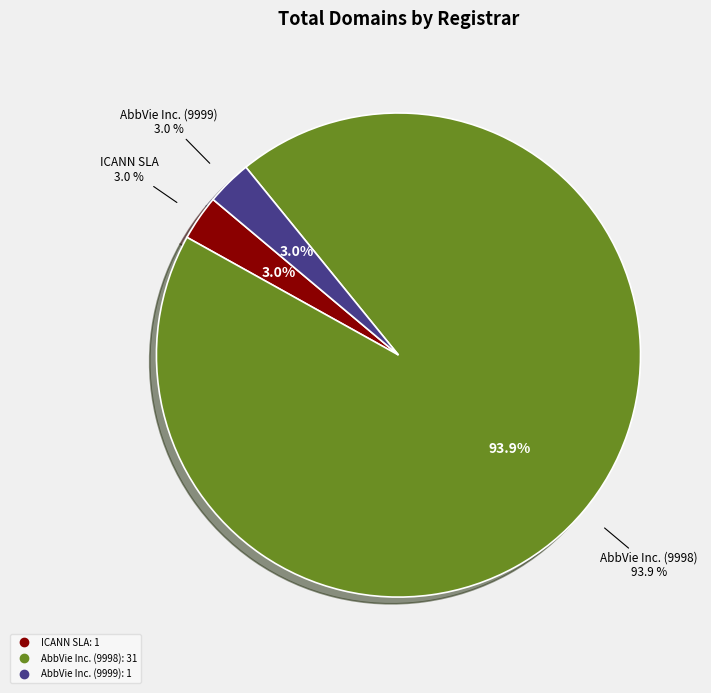

What is the change in value from ICANN SLA to AbbVie Inc. (9998)?

+30